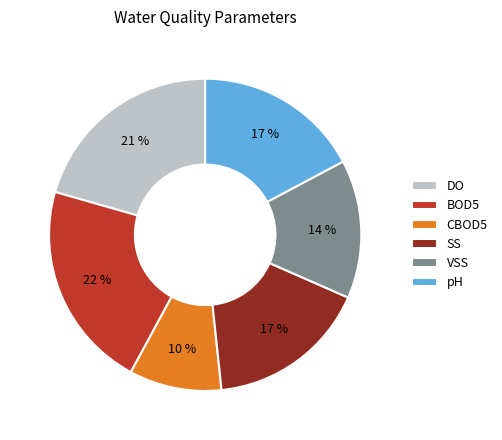

Do SS and pH together represent more than half of the pie?

No